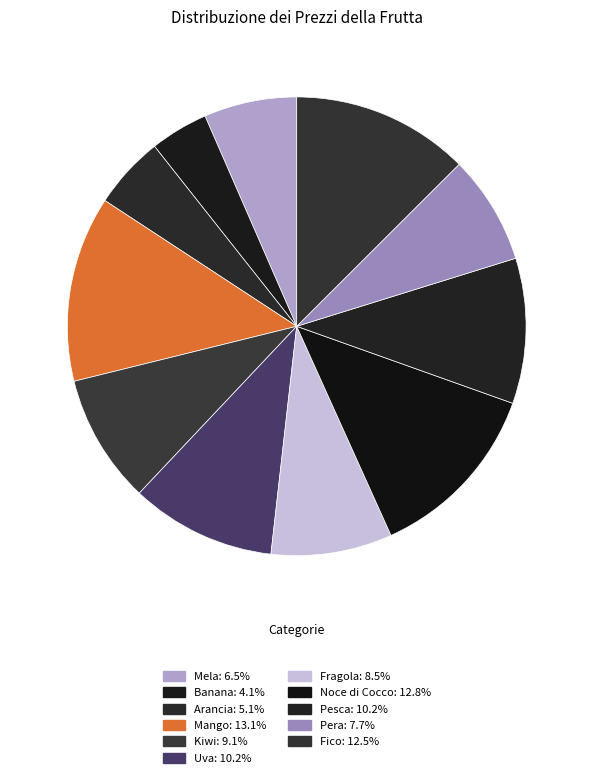

True or false: Noce di Cocco accounts for 2% of the total.

False